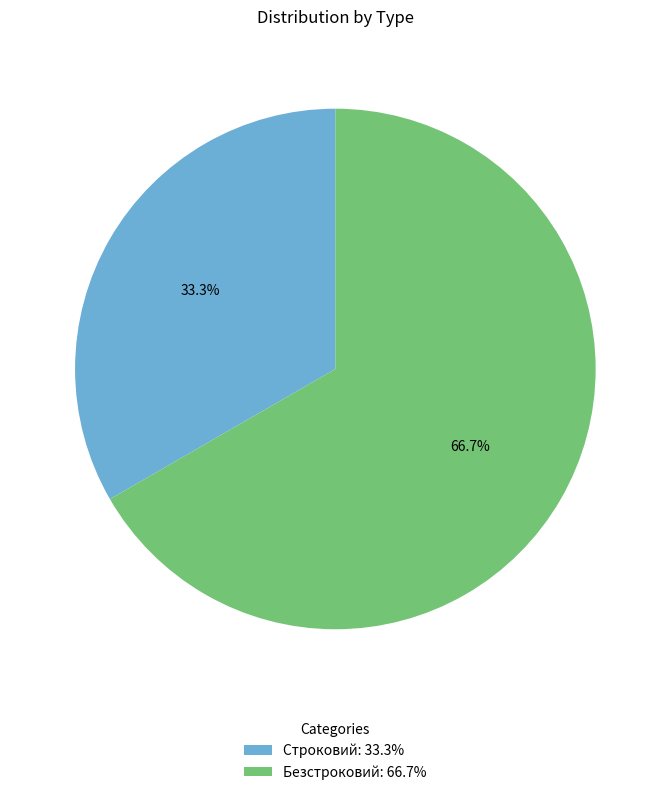

Is it true that Безстроковий is 67% of the pie?

True